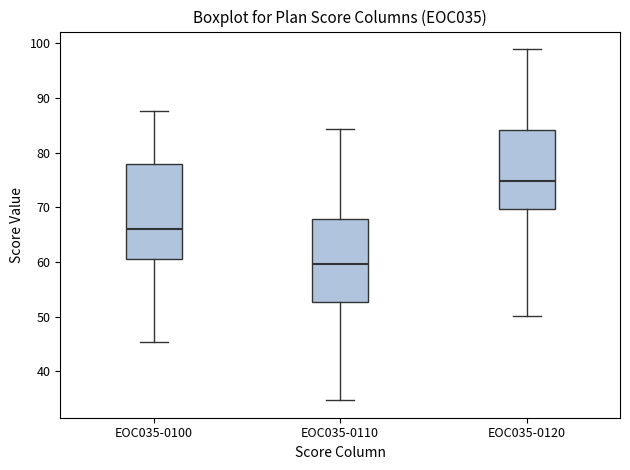

Where does the lower whisker of the box for EOC035-0100 end on the y-axis? The values are not printed on the chart, so give them approximately, as read against the axis.

45